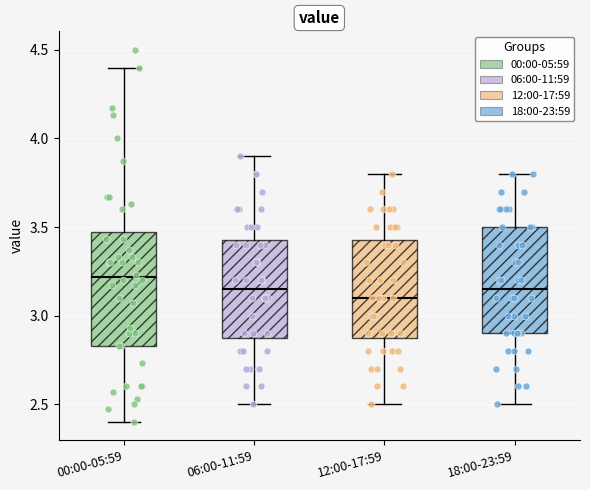

Where does the median line of the box for 18:00-23:59 sit on the y-axis? The values are not printed on the chart, so give them approximately, as read against the axis.

3.15